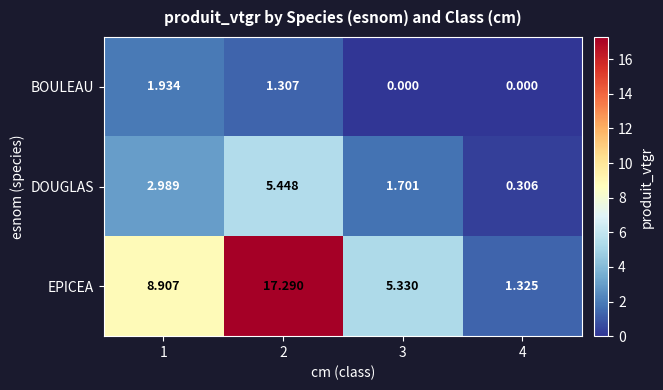

List the series in order of their overall mean, lowest first.

BOULEAU, DOUGLAS, EPICEA